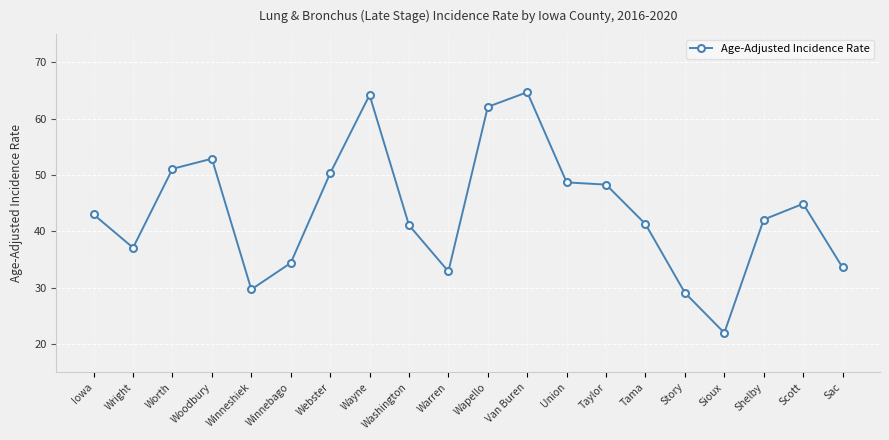

What is the label of the 20th point from the right?

Iowa